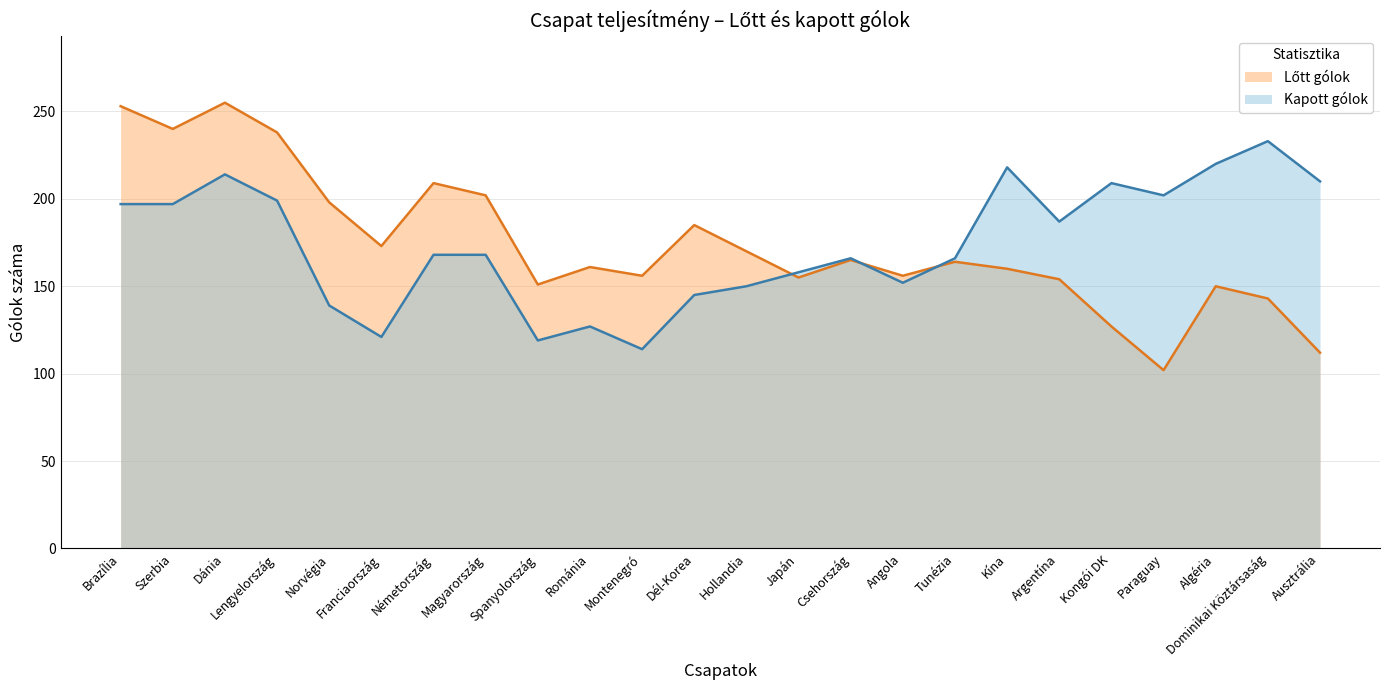

True or false: Kapott gólok has more than 1 points higher than both neighbors.

True